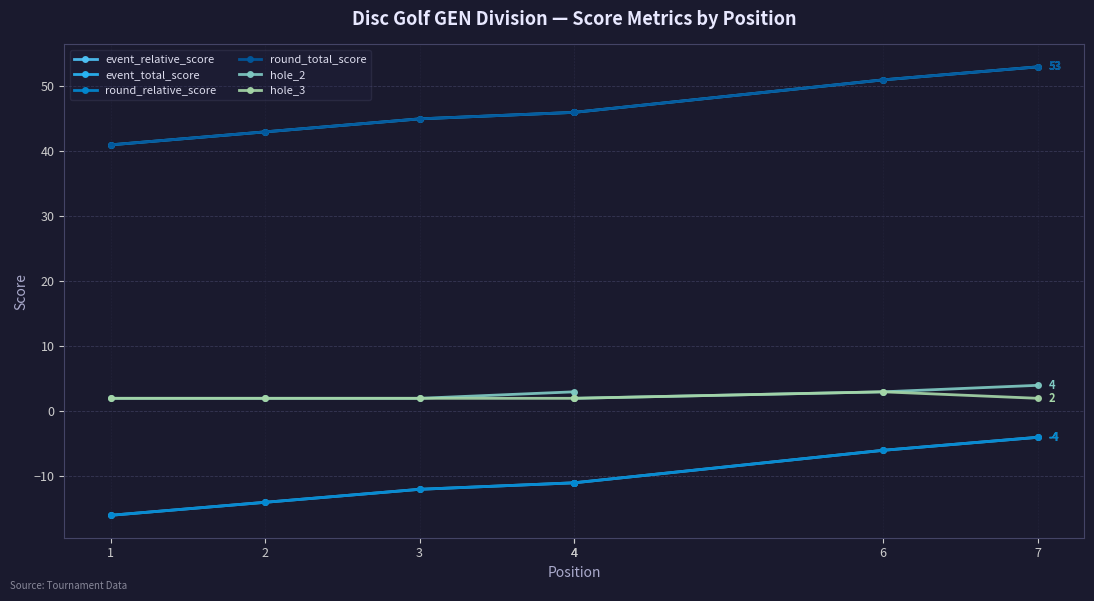

What is the difference between the event_total_score values at 4 and 3?

1